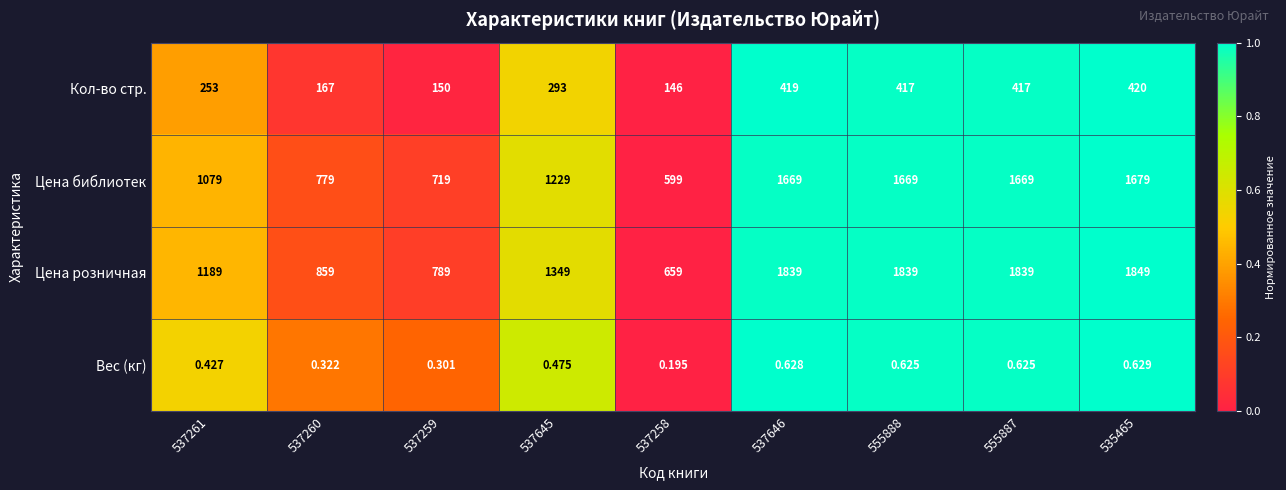

How many categories are shown in the chart?

9